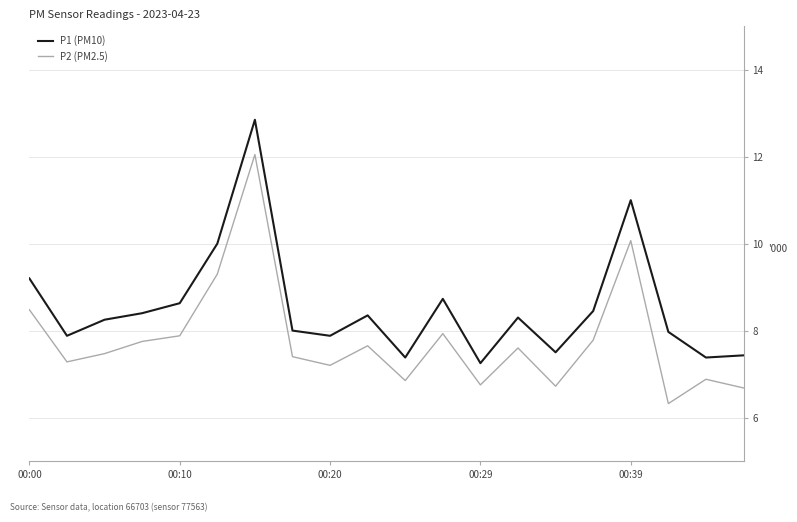

What is the maximum value for P2 (PM2.5)?

12.1